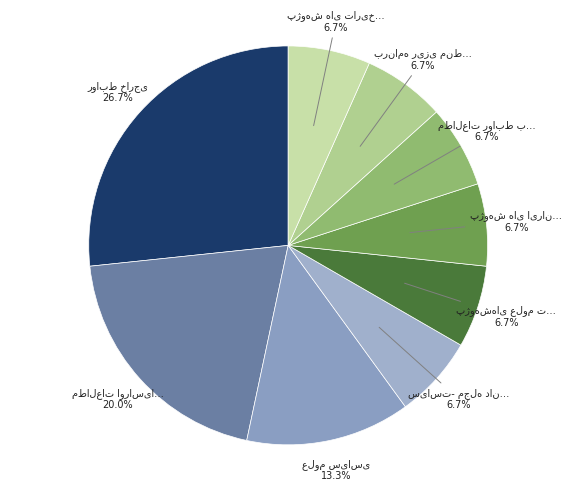

How many segments does this pie chart have?

9